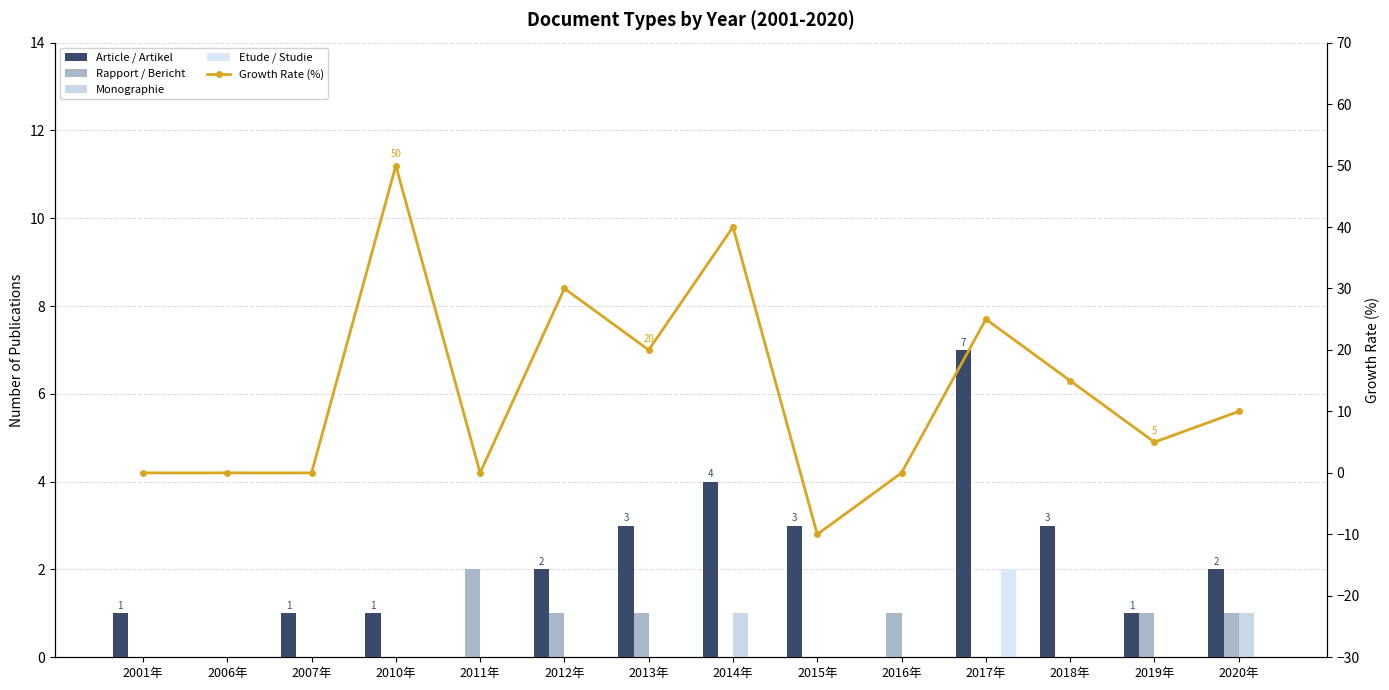

What is the average value of the Growth Rate (%) series?

13